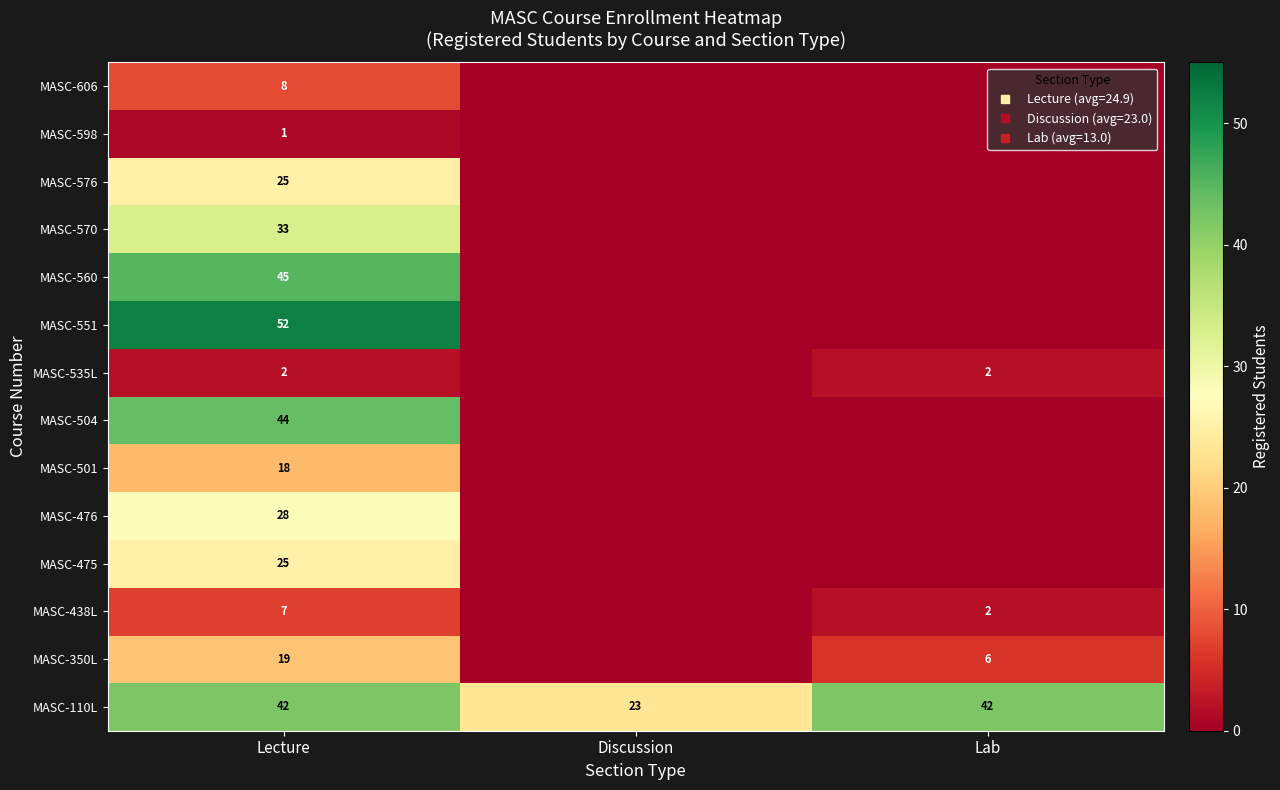

List the labels in order of MASC-551 value, smallest first.

Discussion, Lab, Lecture